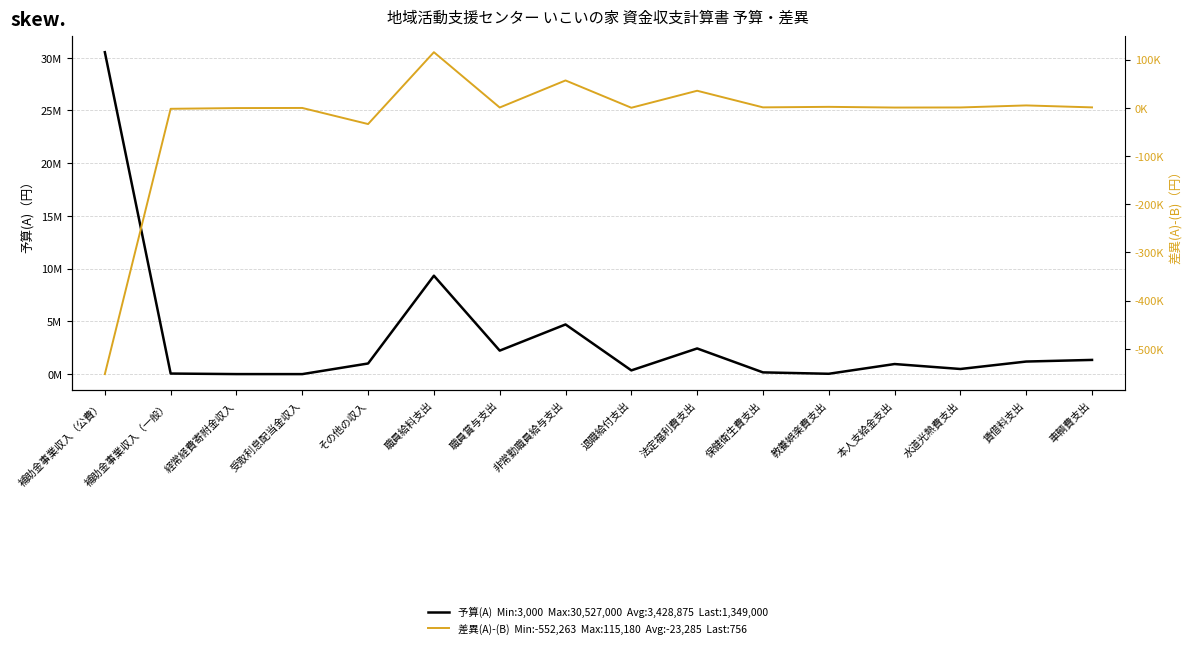

What position from the right is 水道光熱費支出?

3